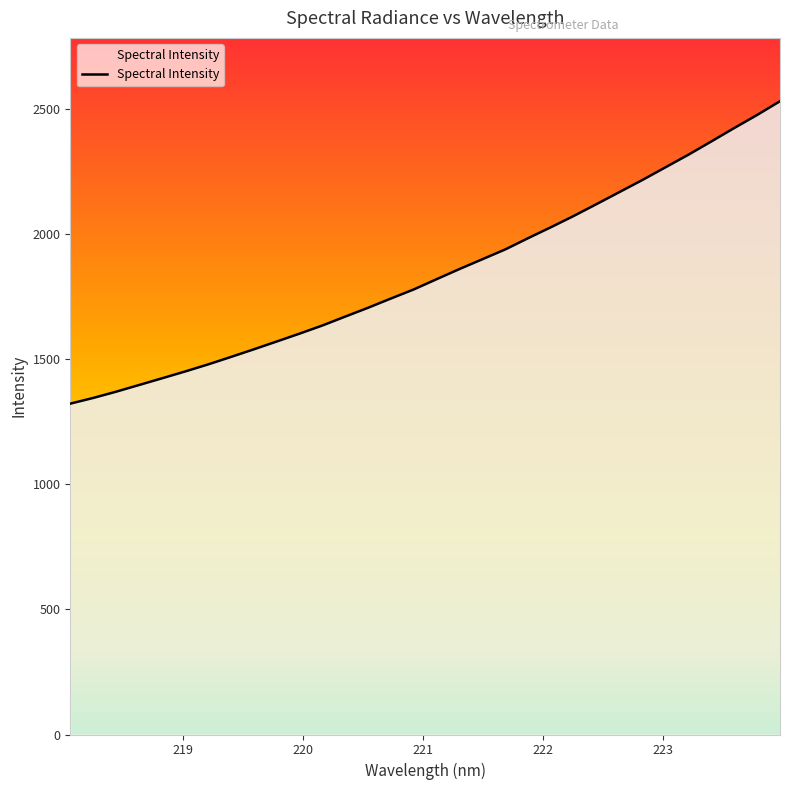

What is the smallest value displayed?

1321.6